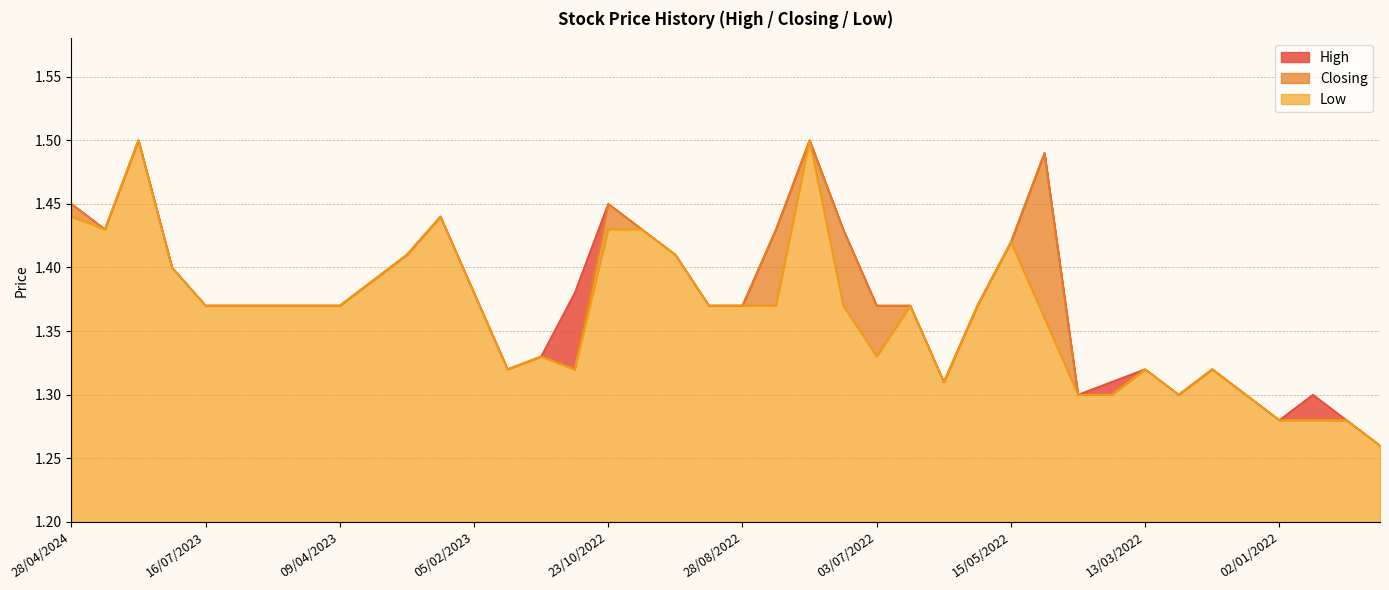

Reading left to right, transcribe all the data shown in this chart.

High: 28/04/2024=1.4	14/04/2024=1.4	04/02/2024=1.5	30/07/2023=1.4	16/07/2023=1.4	09/07/2023=1.4	28/05/2023=1.4	07/05/2023=1.4	09/04/2023=1.4	26/02/2023=1.4	19/02/2023=1.4	12/02/2023=1.4	05/02/2023=1.4	29/01/2023=1.3	22/01/2023=1.3	08/01/2023=1.4	23/10/2022=1.4	18/09/2022=1.4	11/09/2022=1.4	04/09/2022=1.4	28/08/2022=1.4	31/07/2022=1.4	24/07/2022=1.5	17/07/2022=1.4	03/07/2022=1.4	26/06/2022=1.4	05/06/2022=1.3	29/05/2022=1.4	15/05/2022=1.4	08/05/2022=1.5	03/04/2022=1.3	27/03/2022=1.3	13/03/2022=1.3	06/03/2022=1.3	27/02/2022=1.3	13/02/2022=1.3	02/01/2022=1.3	19/12/2021=1.3	12/12/2021=1.3	21/11/2021=1.3
Closing: 28/04/2024=1.4	14/04/2024=1.4	04/02/2024=1.5	30/07/2023=1.4	16/07/2023=1.4	09/07/2023=1.4	28/05/2023=1.4	07/05/2023=1.4	09/04/2023=1.4	26/02/2023=1.4	19/02/2023=1.4	12/02/2023=1.4	05/02/2023=1.4	29/01/2023=1.3	22/01/2023=1.3	08/01/2023=1.3	23/10/2022=1.4	18/09/2022=1.4	11/09/2022=1.4	04/09/2022=1.4	28/08/2022=1.4	31/07/2022=1.4	24/07/2022=1.5	17/07/2022=1.4	03/07/2022=1.4	26/06/2022=1.4	05/06/2022=1.3	29/05/2022=1.4	15/05/2022=1.4	08/05/2022=1.5	03/04/2022=1.3	27/03/2022=1.3	13/03/2022=1.3	06/03/2022=1.3	27/02/2022=1.3	13/02/2022=1.3	02/01/2022=1.3	19/12/2021=1.3	12/12/2021=1.3	21/11/2021=1.3
Low: 28/04/2024=1.4	14/04/2024=1.4	04/02/2024=1.5	30/07/2023=1.4	16/07/2023=1.4	09/07/2023=1.4	28/05/2023=1.4	07/05/2023=1.4	09/04/2023=1.4	26/02/2023=1.4	19/02/2023=1.4	12/02/2023=1.4	05/02/2023=1.4	29/01/2023=1.3	22/01/2023=1.3	08/01/2023=1.3	23/10/2022=1.4	18/09/2022=1.4	11/09/2022=1.4	04/09/2022=1.4	28/08/2022=1.4	31/07/2022=1.4	24/07/2022=1.5	17/07/2022=1.4	03/07/2022=1.3	26/06/2022=1.4	05/06/2022=1.3	29/05/2022=1.4	15/05/2022=1.4	08/05/2022=1.4	03/04/2022=1.3	27/03/2022=1.3	13/03/2022=1.3	06/03/2022=1.3	27/02/2022=1.3	13/02/2022=1.3	02/01/2022=1.3	19/12/2021=1.3	12/12/2021=1.3	21/11/2021=1.3